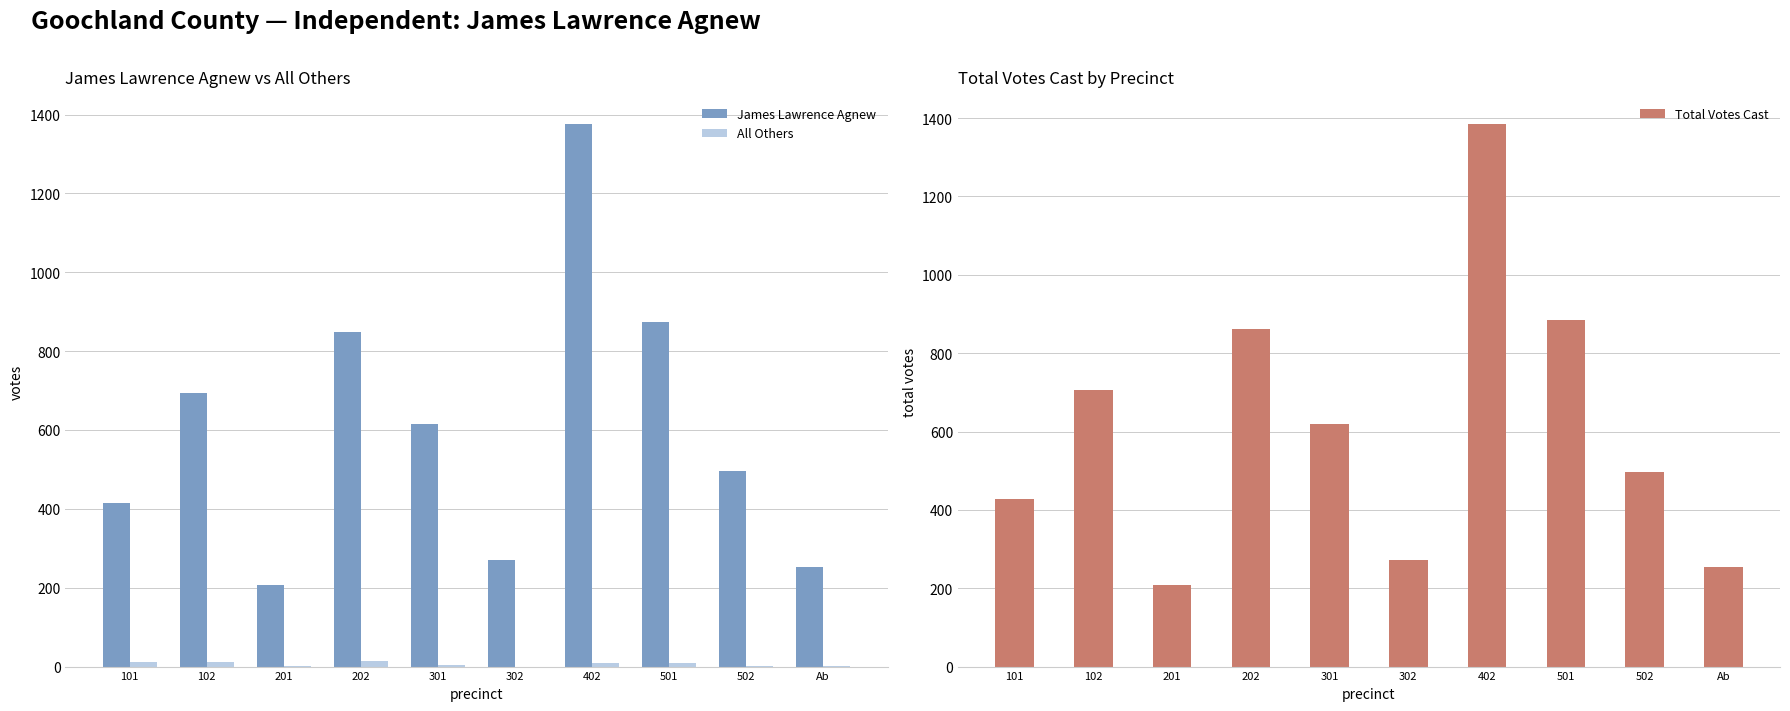

Which category has the lowest value in the James Lawrence Agnew series?

201